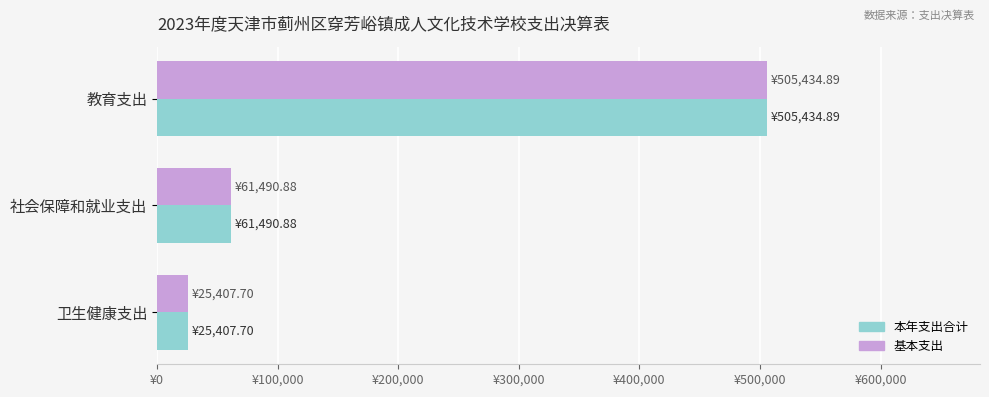

What are all the series names shown in the legend?

本年支出合计, 基本支出